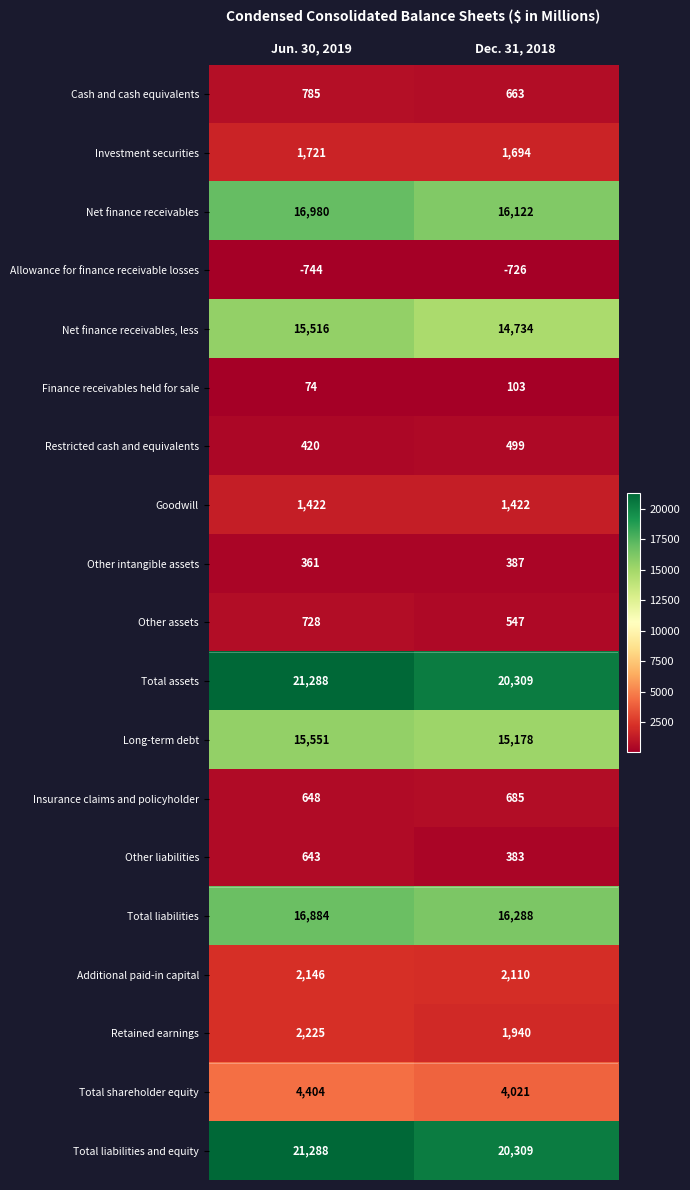

Which label corresponds to the smallest value in the chart?

Jun. 30, 2019